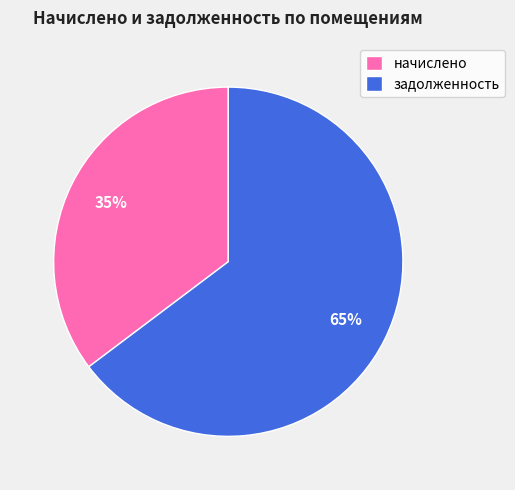

The задолженность slice represents 59% of the pie. True or false?

False